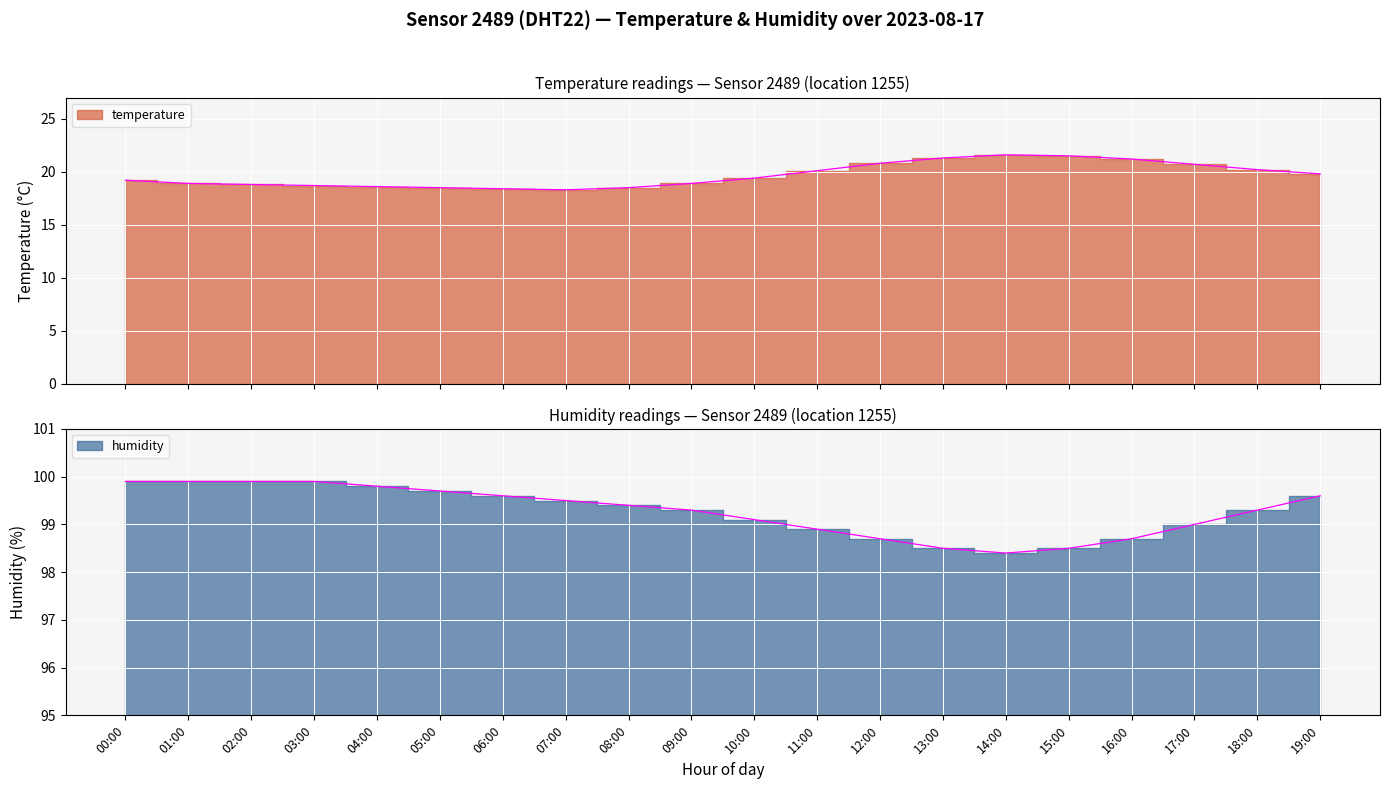

Is the value of temperature at 12:00 greater than the value of humidity at 00:00?

No